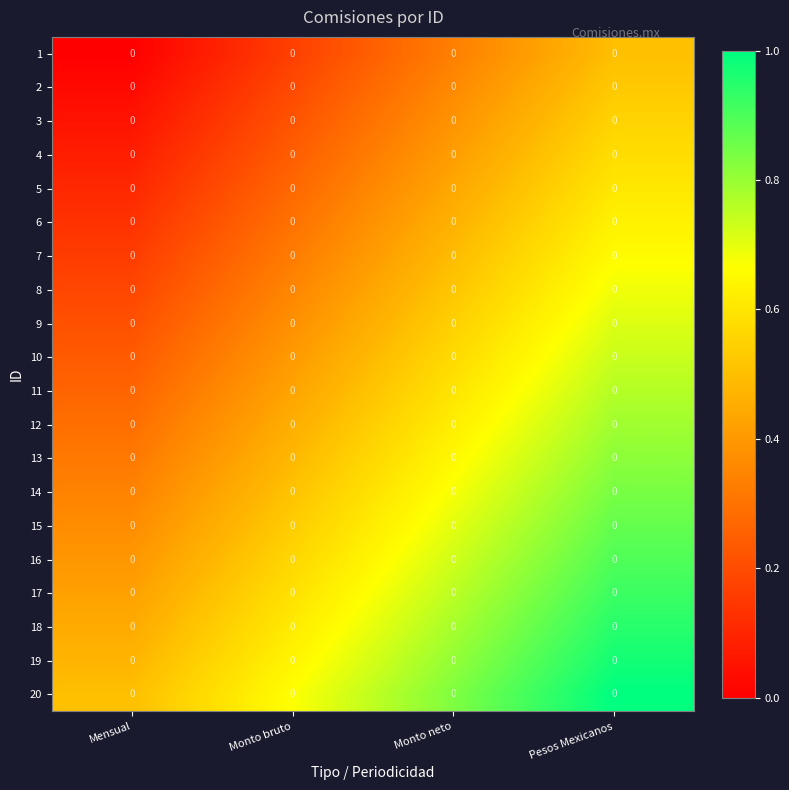

The value of 12 at Mensual is 0.3. True or false?

True